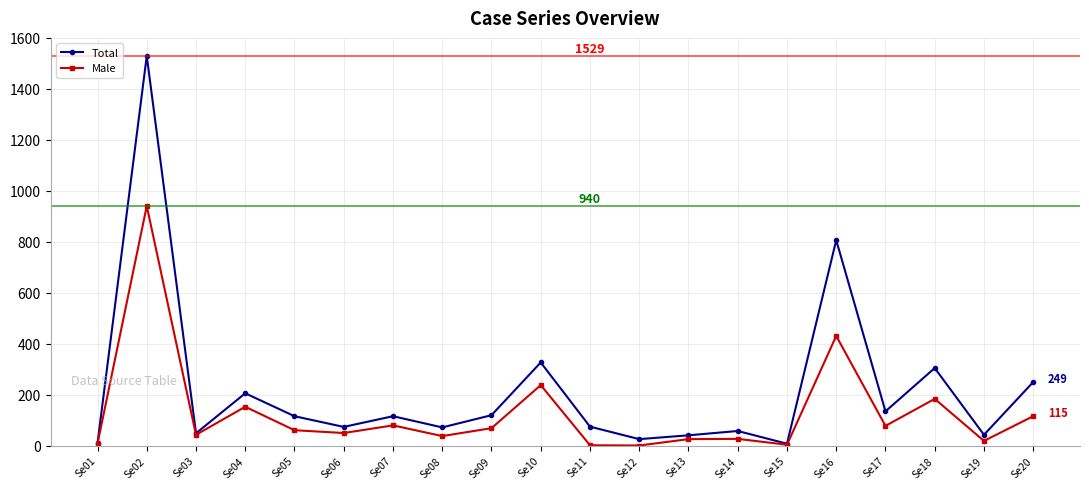

Which category has the highest value in the Total series?

Se02